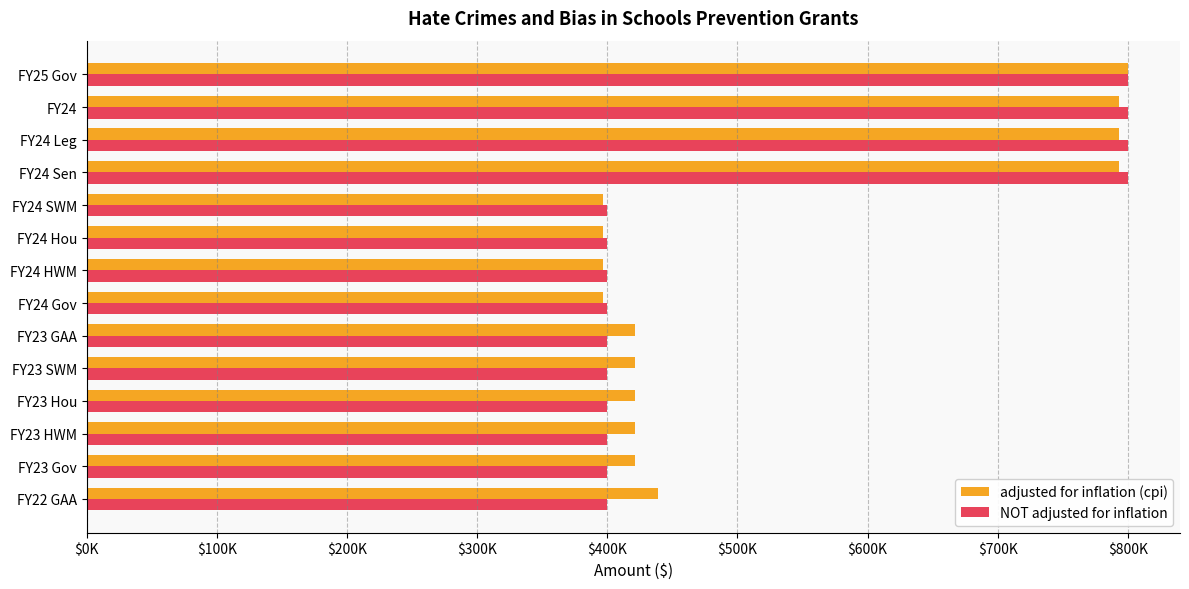

What are all the series names shown in the legend?

adjusted for inflation (cpi), NOT adjusted for inflation